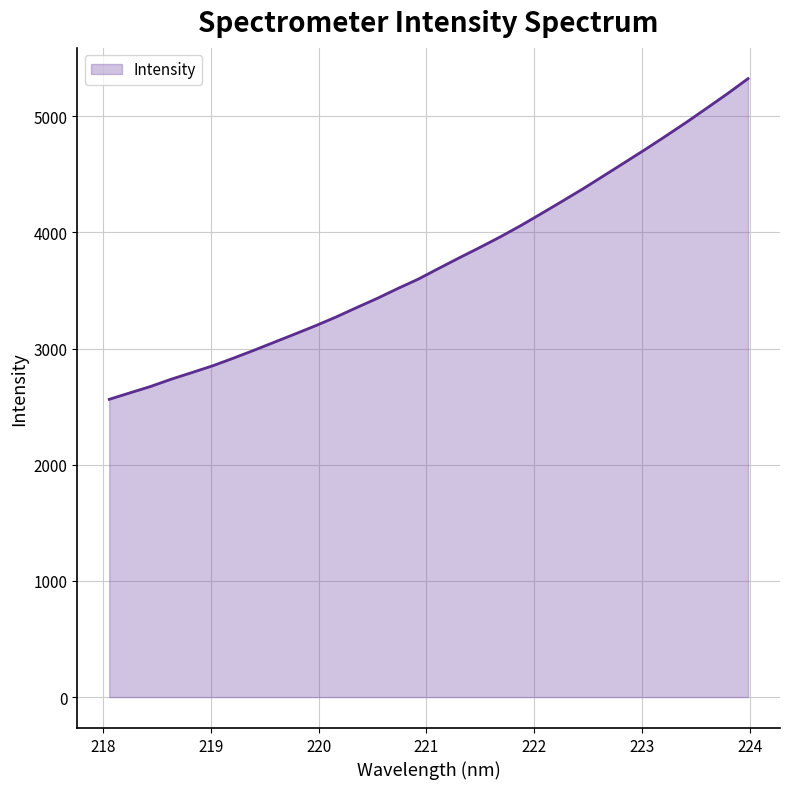

What is the difference between the maximum and minimum values?

2760.9